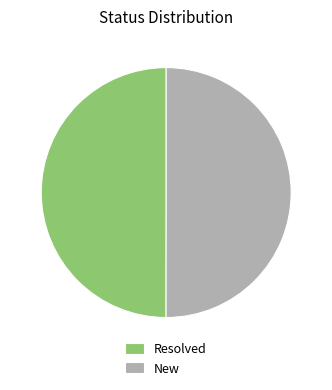

How many slices are in this pie chart?

2